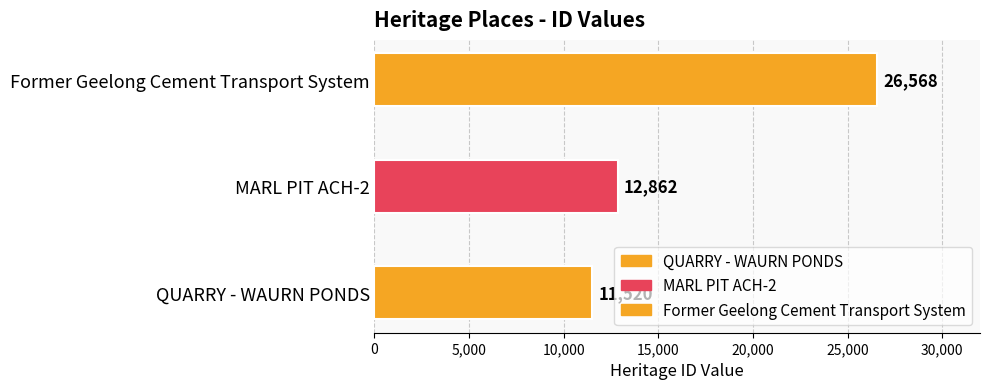

How many values are below 12862?

1